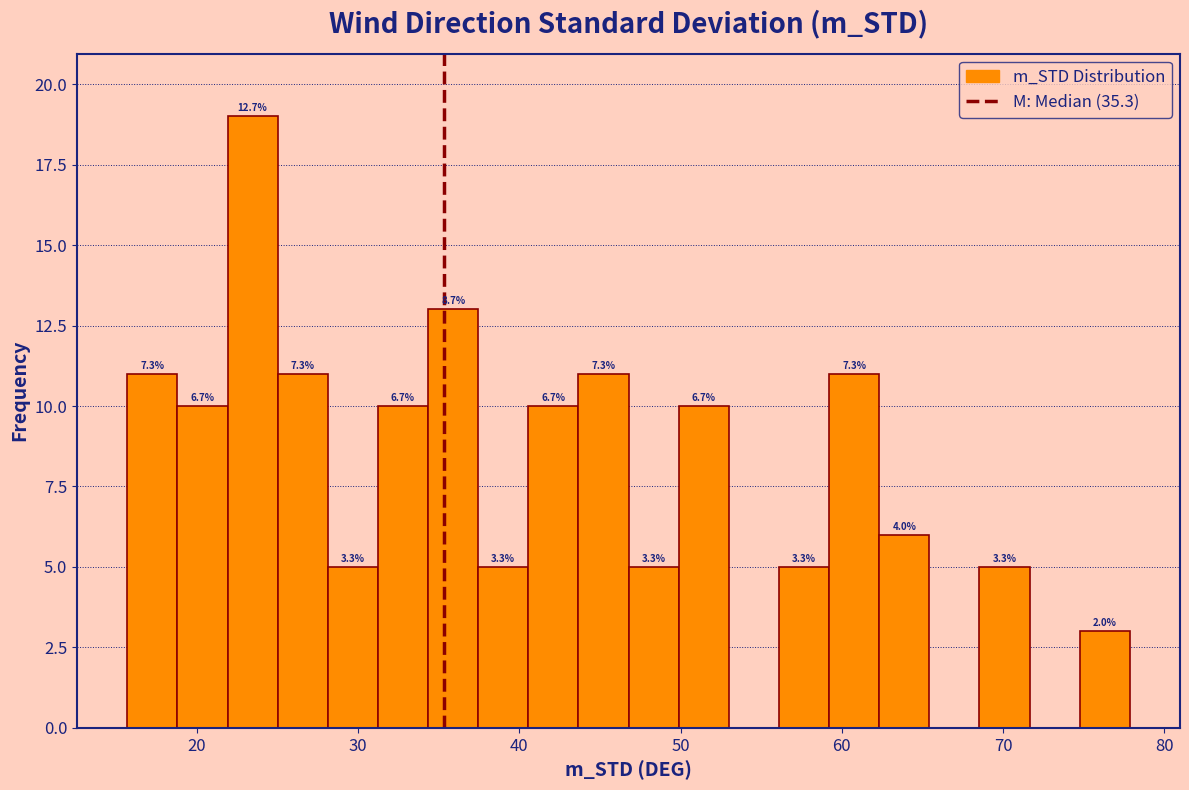

Read against the x-axis, roughly where is the centre of the tallest bar?

23